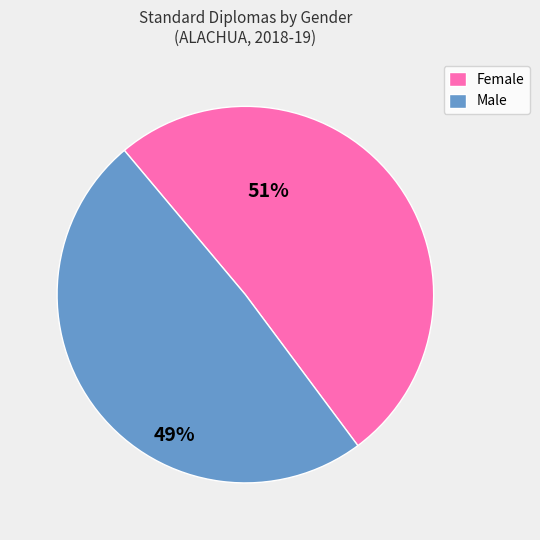

Does any single category account for the majority?

Yes